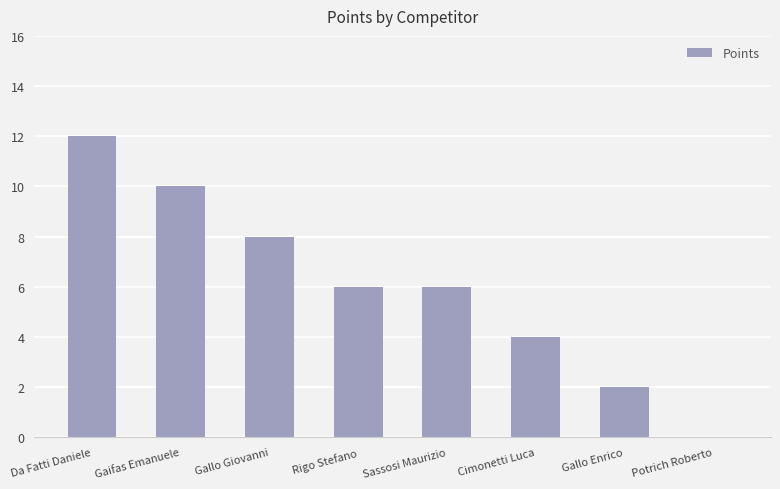

What is the greatest value displayed?

12